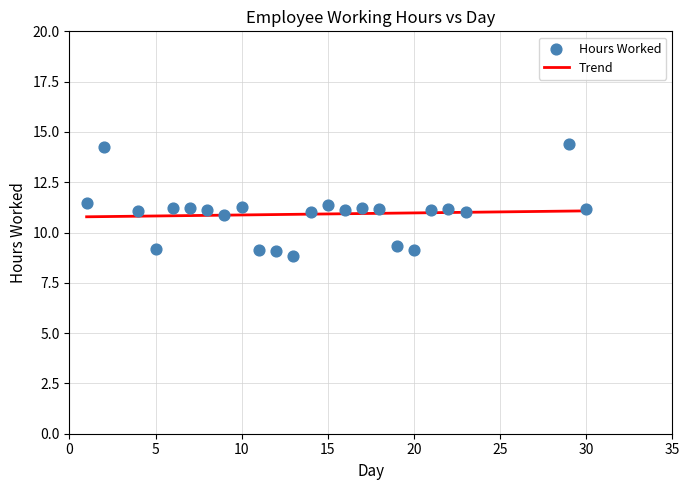

What is the range of X values (max minus min)?

29.0